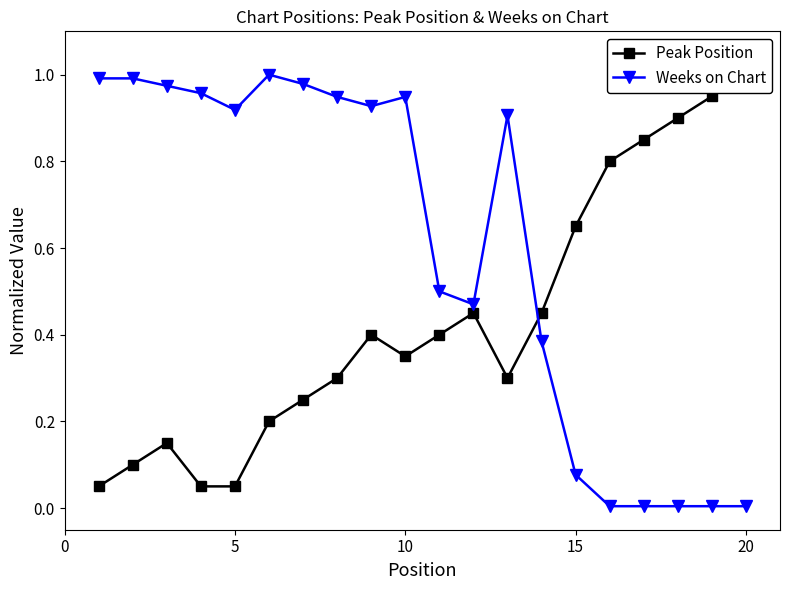

True or false: Weeks on Chart has more than 1 interior local peaks.

True